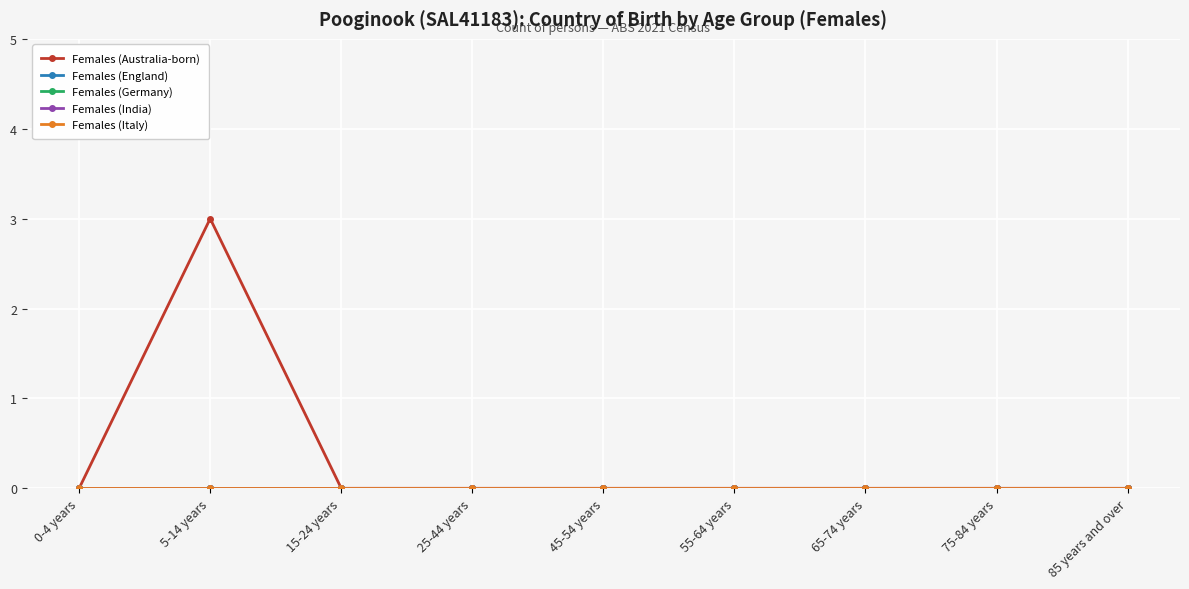

At which category does the chart reach its minimum across all series?

0-4 years